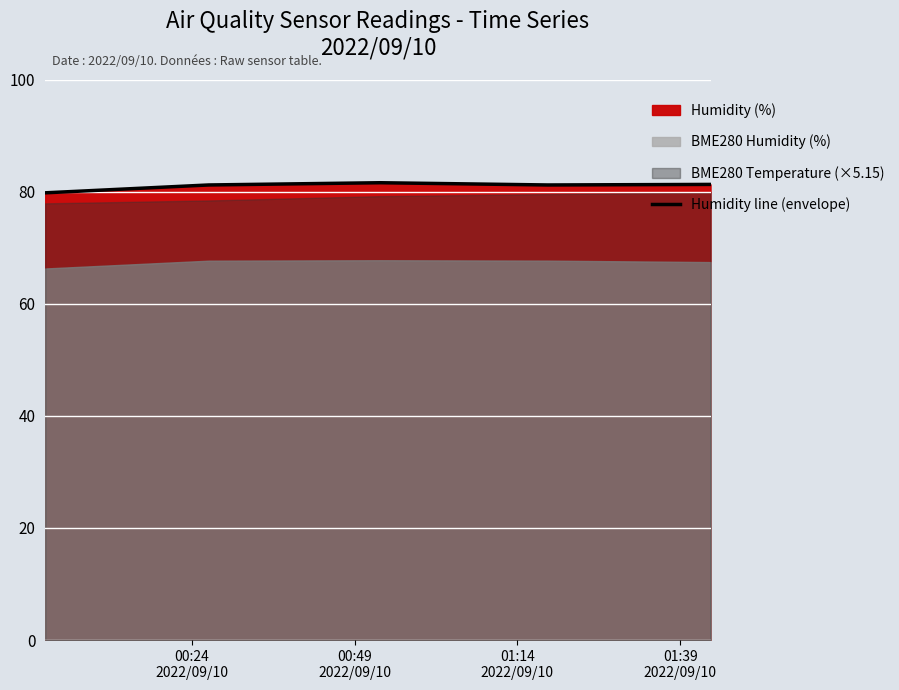

What is the difference between the second highest and second lowest values?

0.1